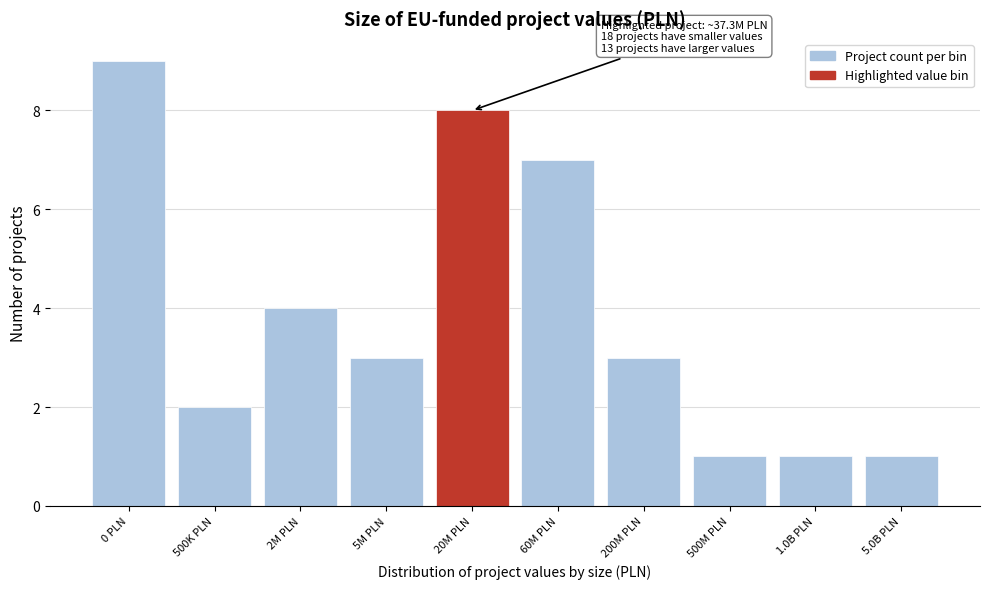

Reading right to left, what are all the values shown in this chart?

5.0B PLN=1	1.0B PLN=1	500M PLN=1	200M PLN=3	60M PLN=7	20M PLN=8	5M PLN=3	2M PLN=4	500K PLN=2	0 PLN=9